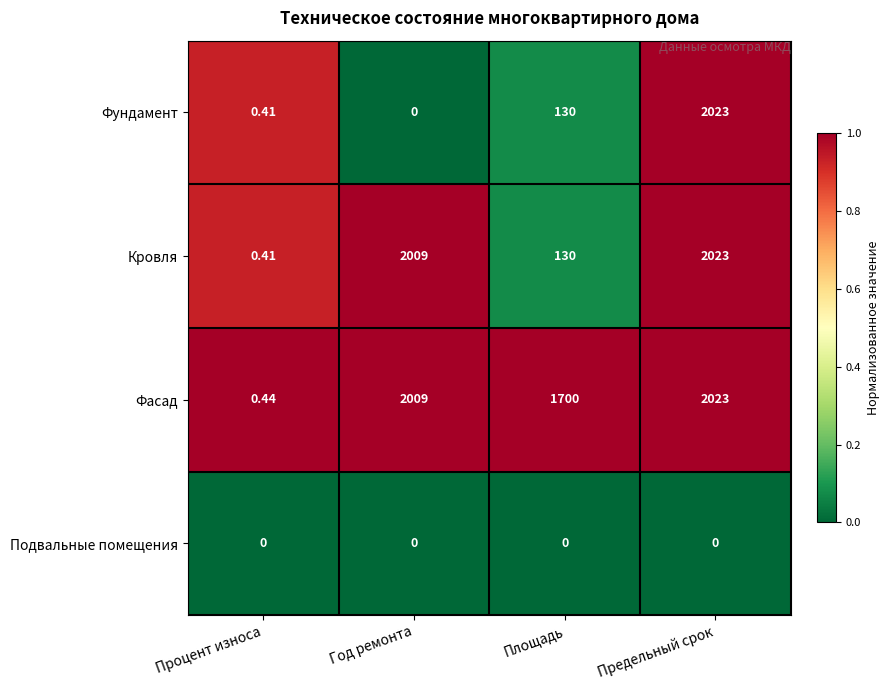

Which series has the largest range (max minus min)?

Фундамент